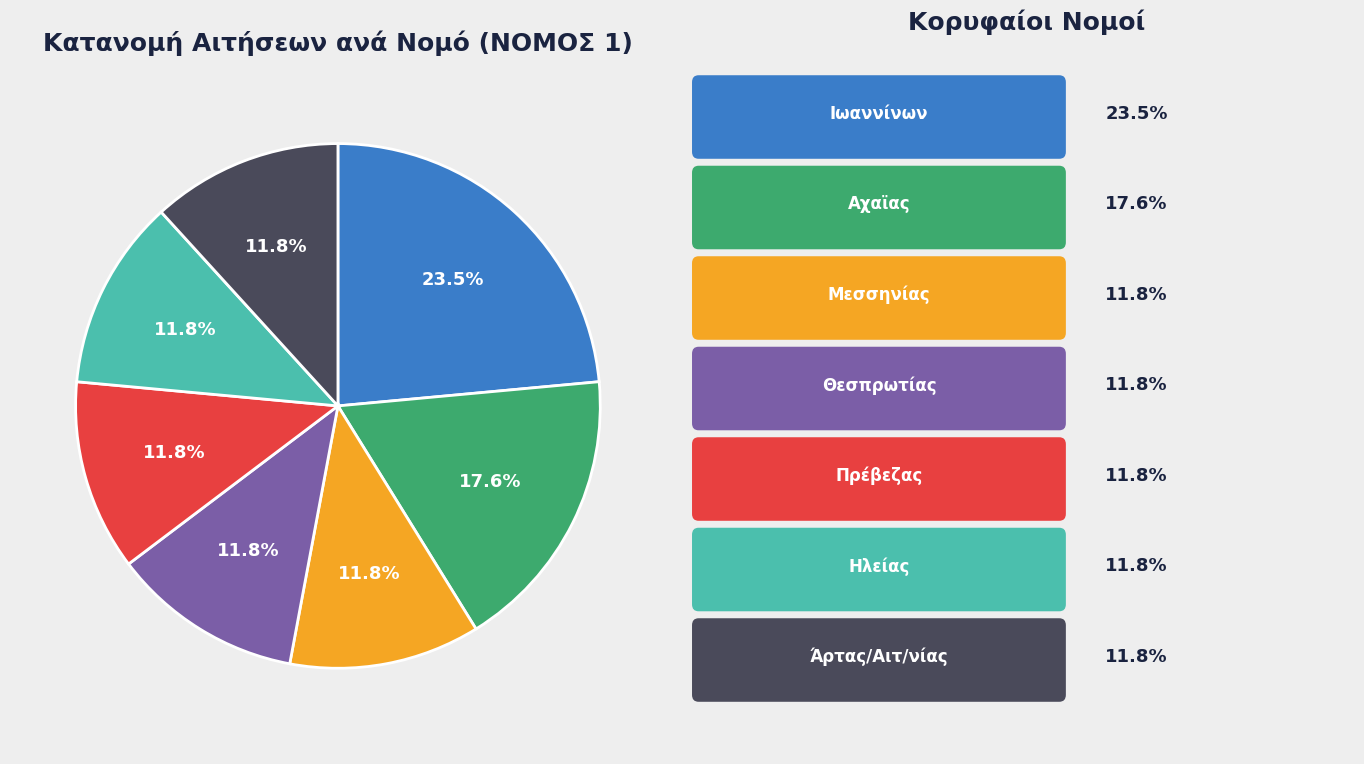

How many segments does this pie chart have?

7